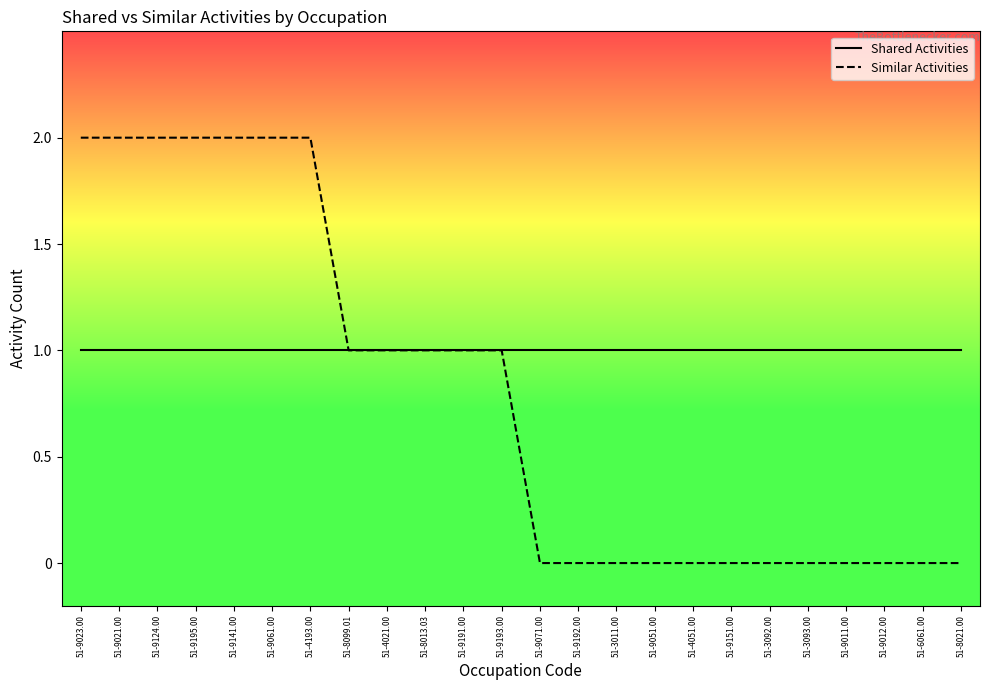

True or false: Similar Activities has a value of 1 at 51-9193.00.

True